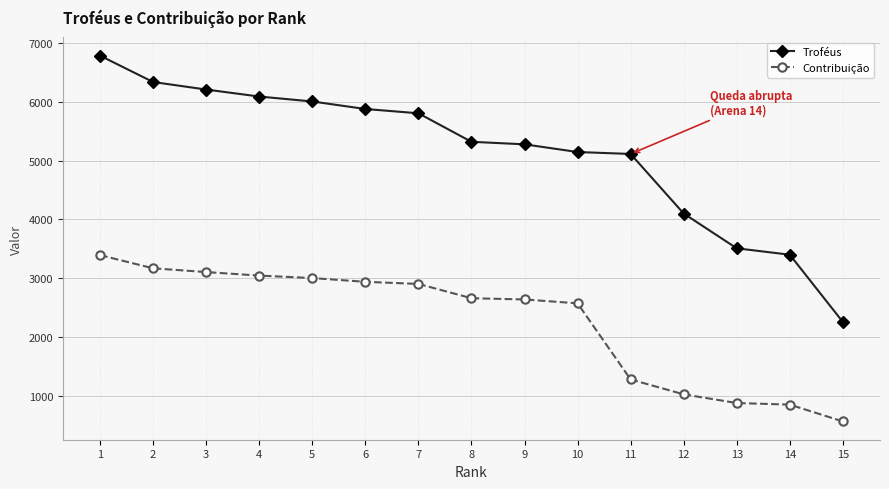

True or false: Contribuição and Troféus cross at least once.

False